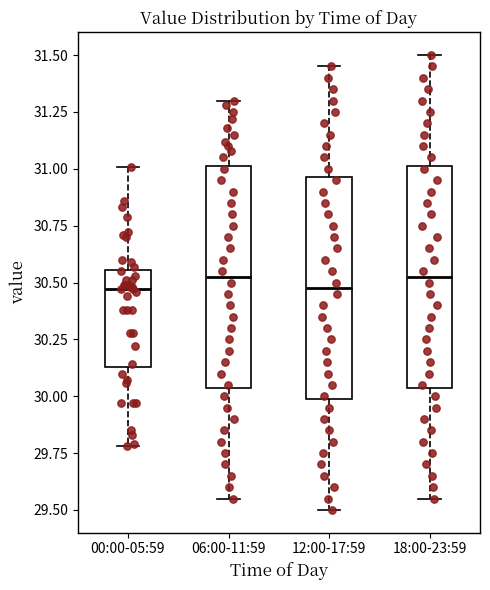

Reading left to right, read every box against the y-axis: the position of its median line, the range the box covers, and the ends of its whiskers. The values are not printed on the chart, so give them approximately, as read against the axis.

00:00-05:59: median 30.45, box 30.15 to 30.55, whiskers 29.80 to 31.00
06:00-11:59: median 30.55, box 30.05 to 31.00, whiskers 29.55 to 31.30
12:00-17:59: median 30.50, box 30.00 to 30.95, whiskers 29.50 to 31.45
18:00-23:59: median 30.55, box 30.05 to 31.00, whiskers 29.55 to 31.50